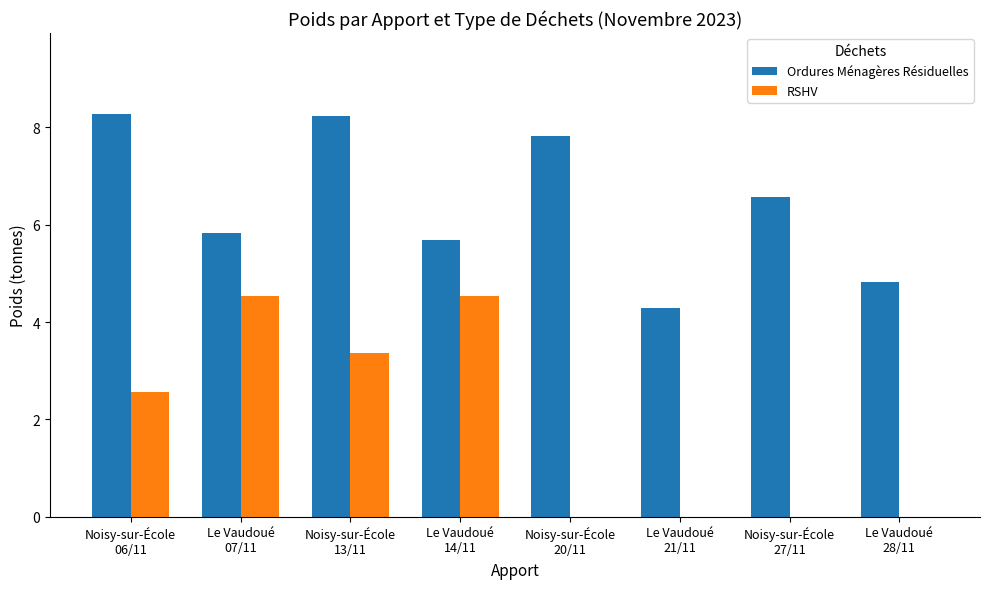

Is the value of Ordures Ménagères Résiduelles at Le Vaudoué
28/11 greater than the value of RSHV at Noisy-sur-École
13/11?

Yes